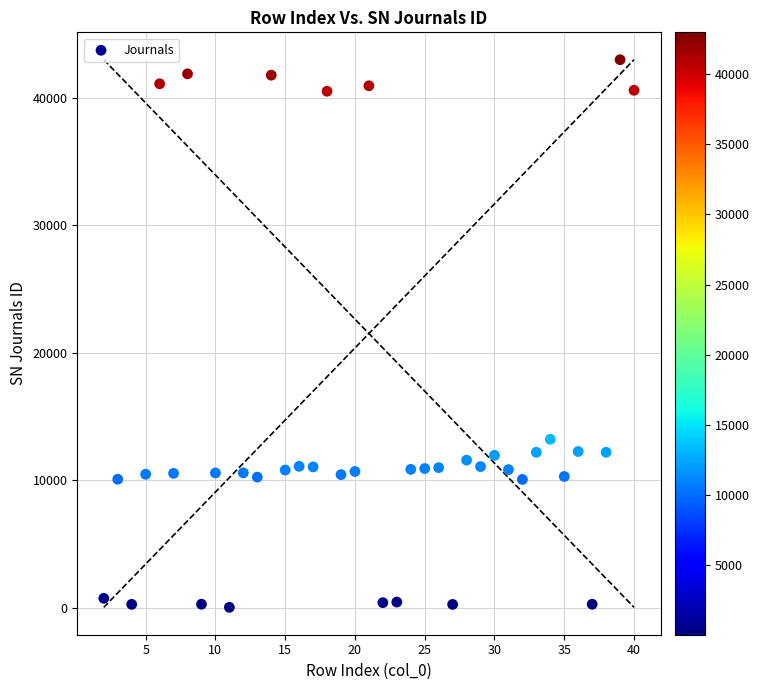

What Y value in the scatter plot is closest to 21506?

13205